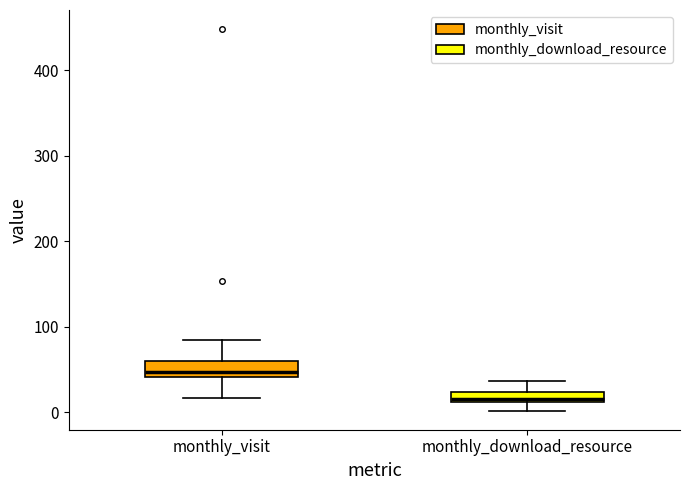

Which box has the highest median line?

monthly_visit